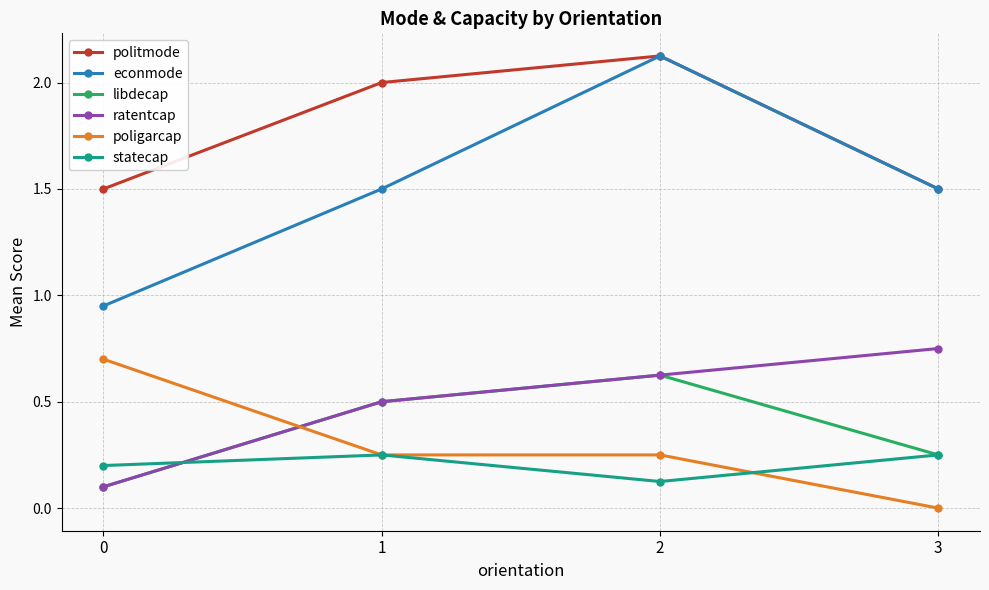

At which category is the sum across all series the highest?

2